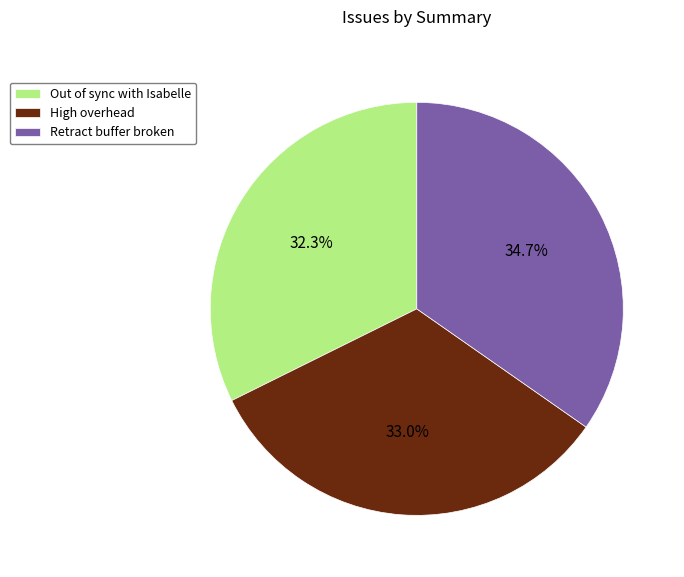

The Retract buffer broken slice represents 35% of the pie. True or false?

True